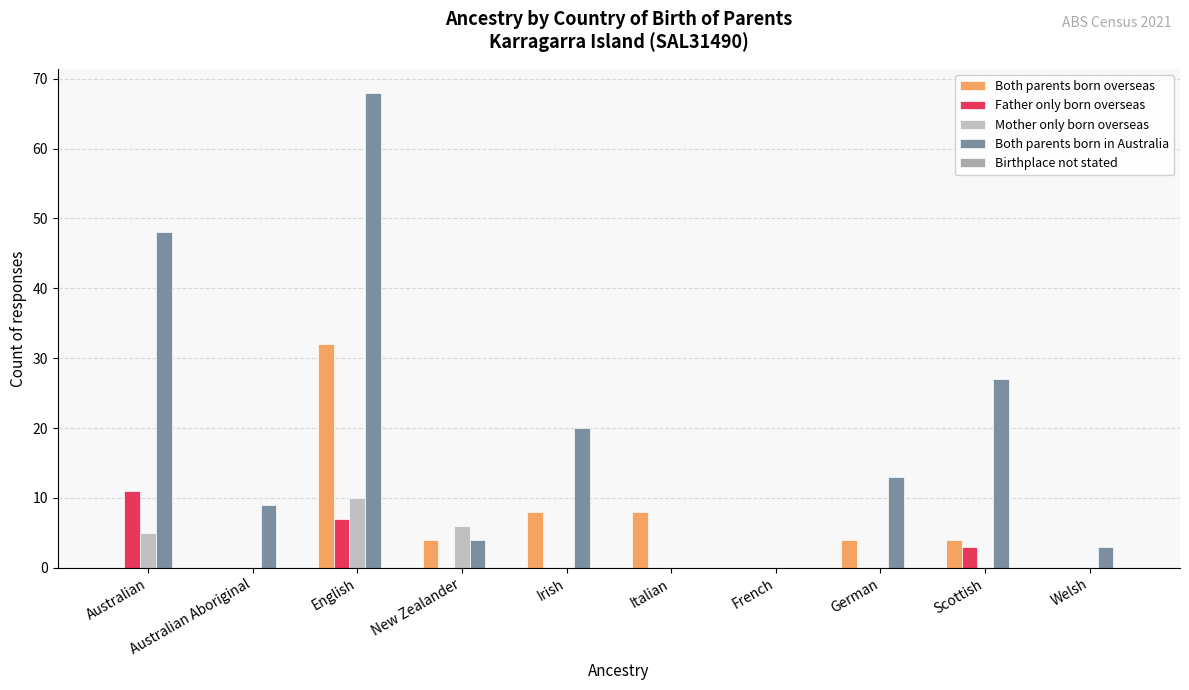

How many groups of bars are there?

10